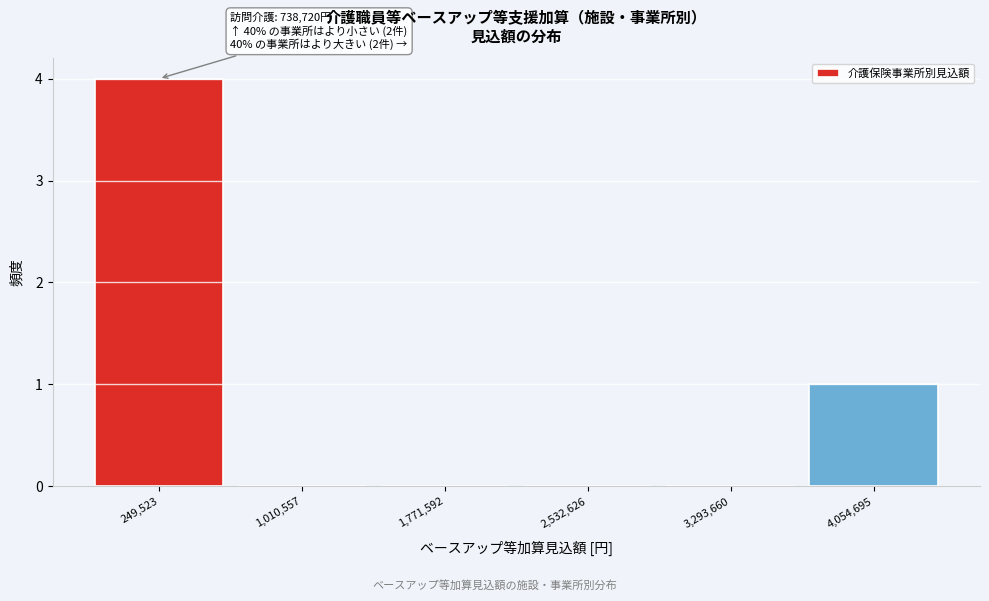

Reading left to right, extract all data points from this chart.

249,523=4	1,010,557=0	1,771,592=0	2,532,626=0	3,293,660=0	4,054,695=1